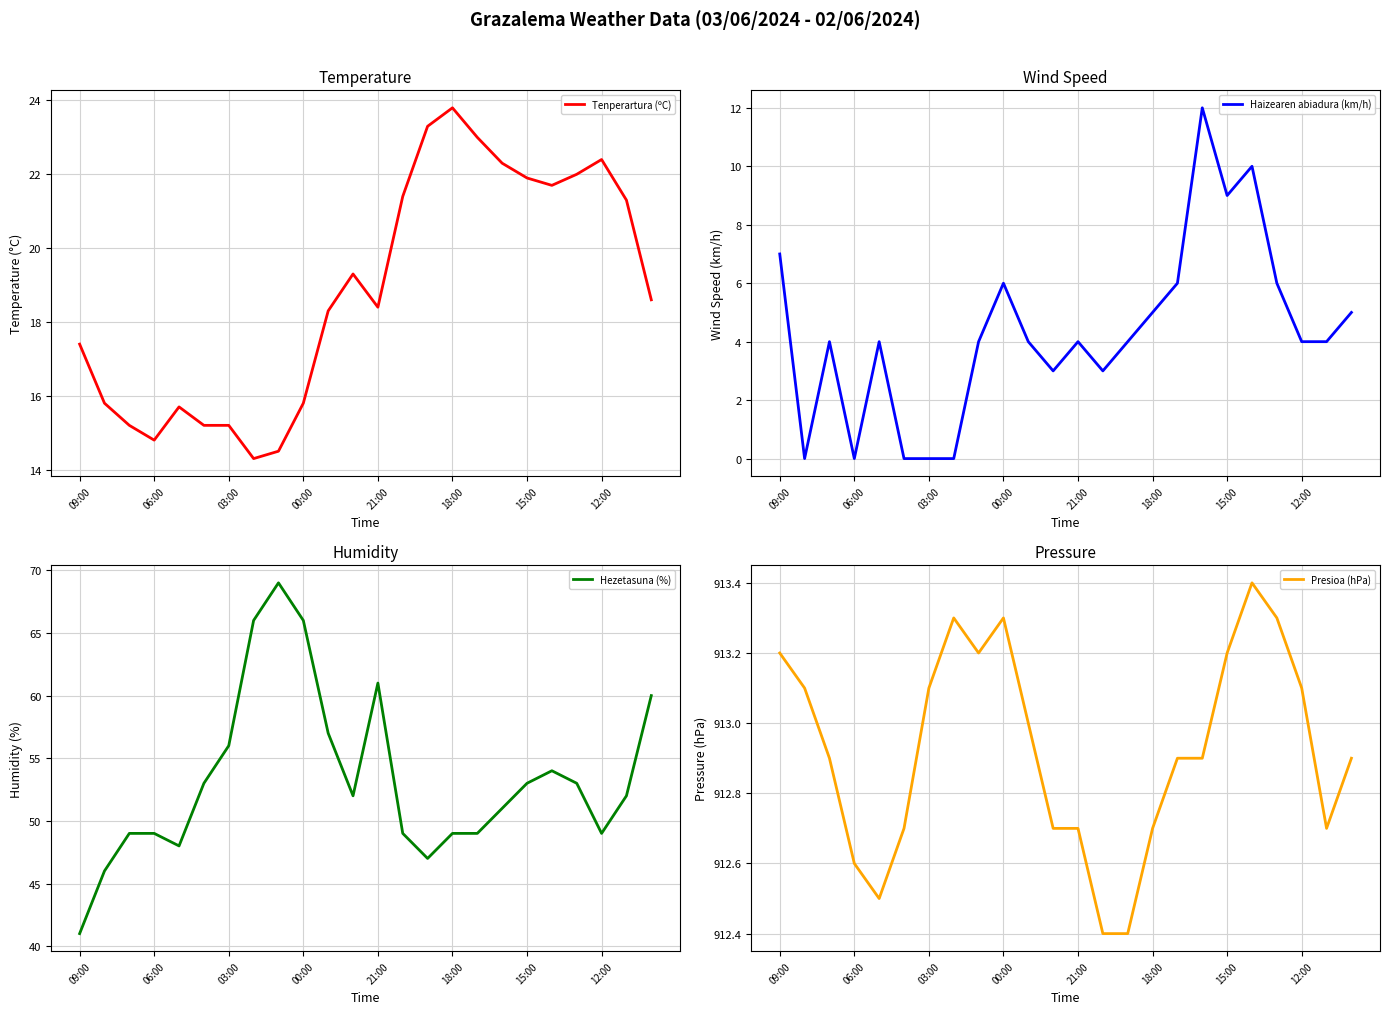

Rank the series at 8 from lowest to highest value.

Haizearen abiadura (km/h), Tenperartura (ºC), Hezetasuna (%), Presioa (hPa)